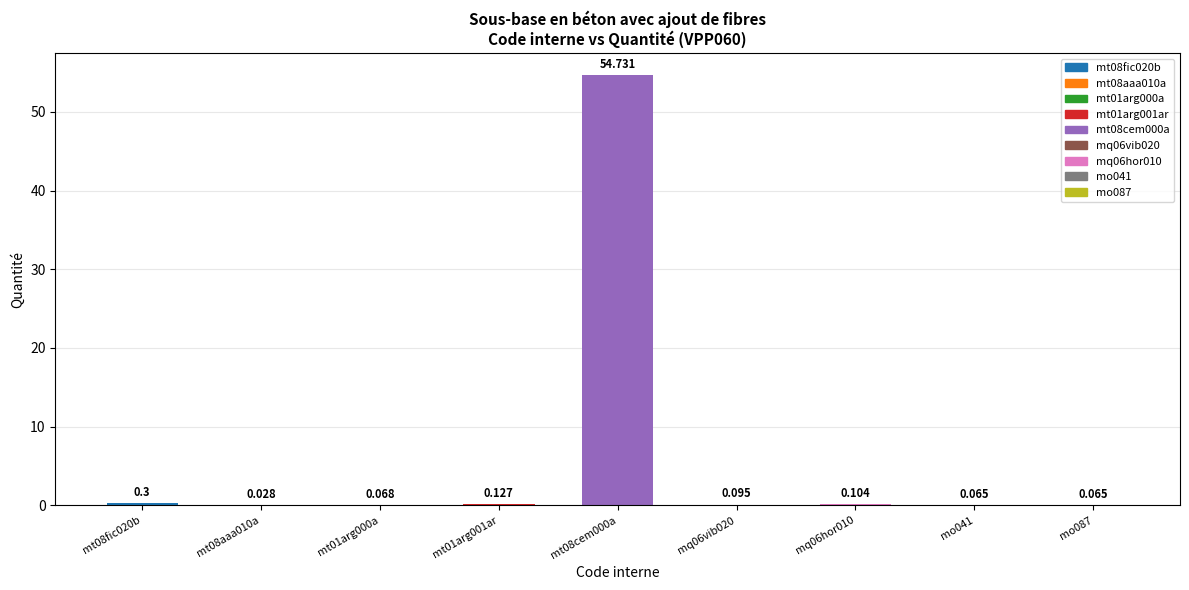

What position from the left is mq06hor010?

7